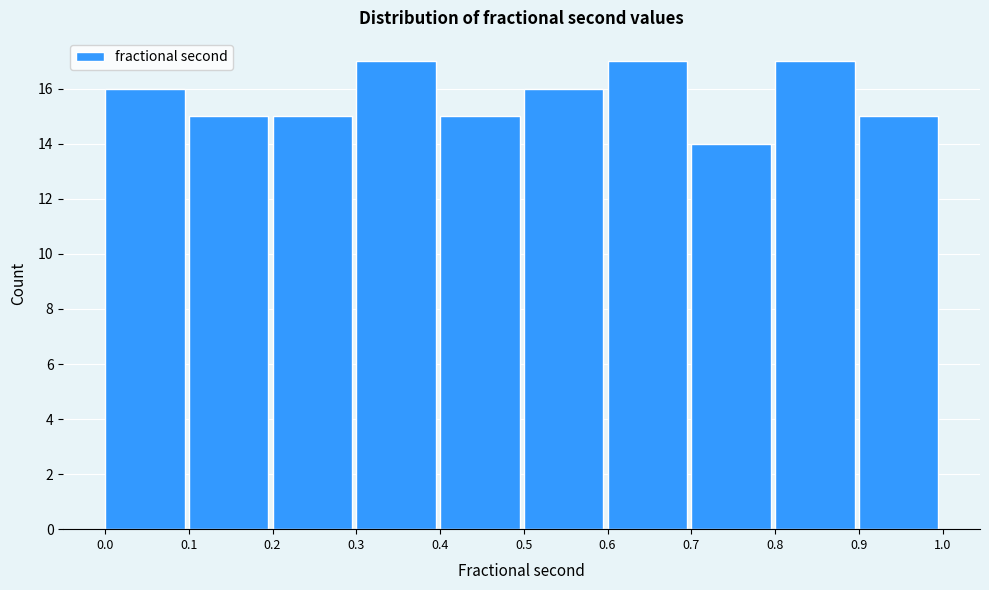

Reading left to right, transcribe this chart: for each bar, give the range it covers on the x-axis and its height. The values are not printed on the chart, so give them approximately, as read against the axis.

0.0 to 0.1: 16
0.1 to 0.2: 15
0.2 to 0.3: 15
0.3 to 0.4: 17
0.4 to 0.5: 15
0.5 to 0.6: 16
0.6 to 0.7: 17
0.7 to 0.8: 14
0.8 to 0.9: 17
0.9 to 1.0: 15